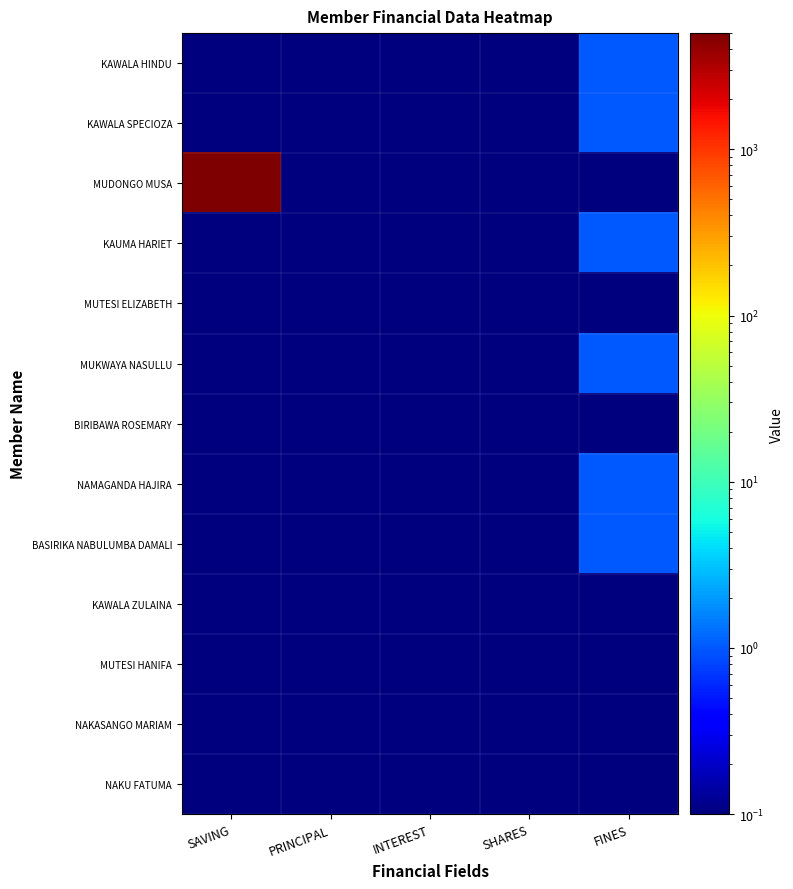

Rank the series at SHARES from lowest to highest value.

KAWALA HINDU, KAWALA SPECIOZA, MUDONGO MUSA, KAUMA HARIET, MUTESI ELIZABETH, MUKWAYA NASULLU, BIRIBAWA ROSEMARY, NAMAGANDA HAJIRA, BASIRIKA NABULUMBA DAMALI, KAWALA ZULAINA, MUTESI HANIFA, NAKASANGO MARIAM, NAKU FATUMA